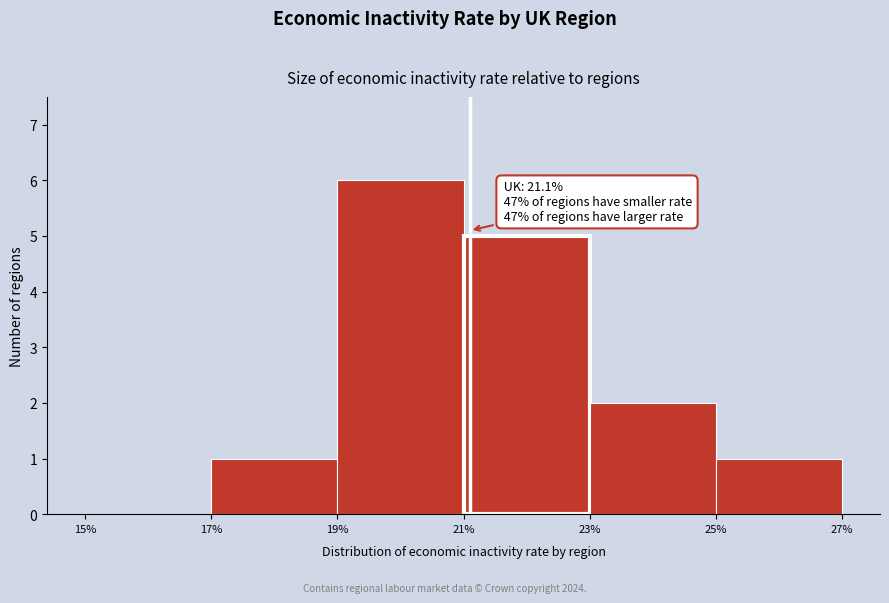

Which range on the x-axis has the tallest bar?

19% to 21%